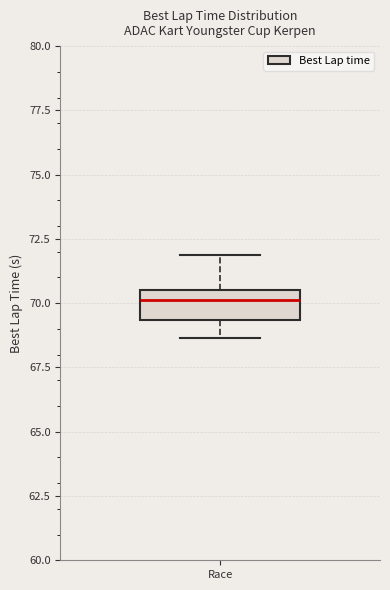

Read this box plot against the y-axis: the position of the median line, the range covered by the box, and the ends of both whiskers. The values are not printed on the chart, so give them approximately, as read against the axis.

median 70.0, box 69.5 to 70.5, whiskers 68.5 to 72.0